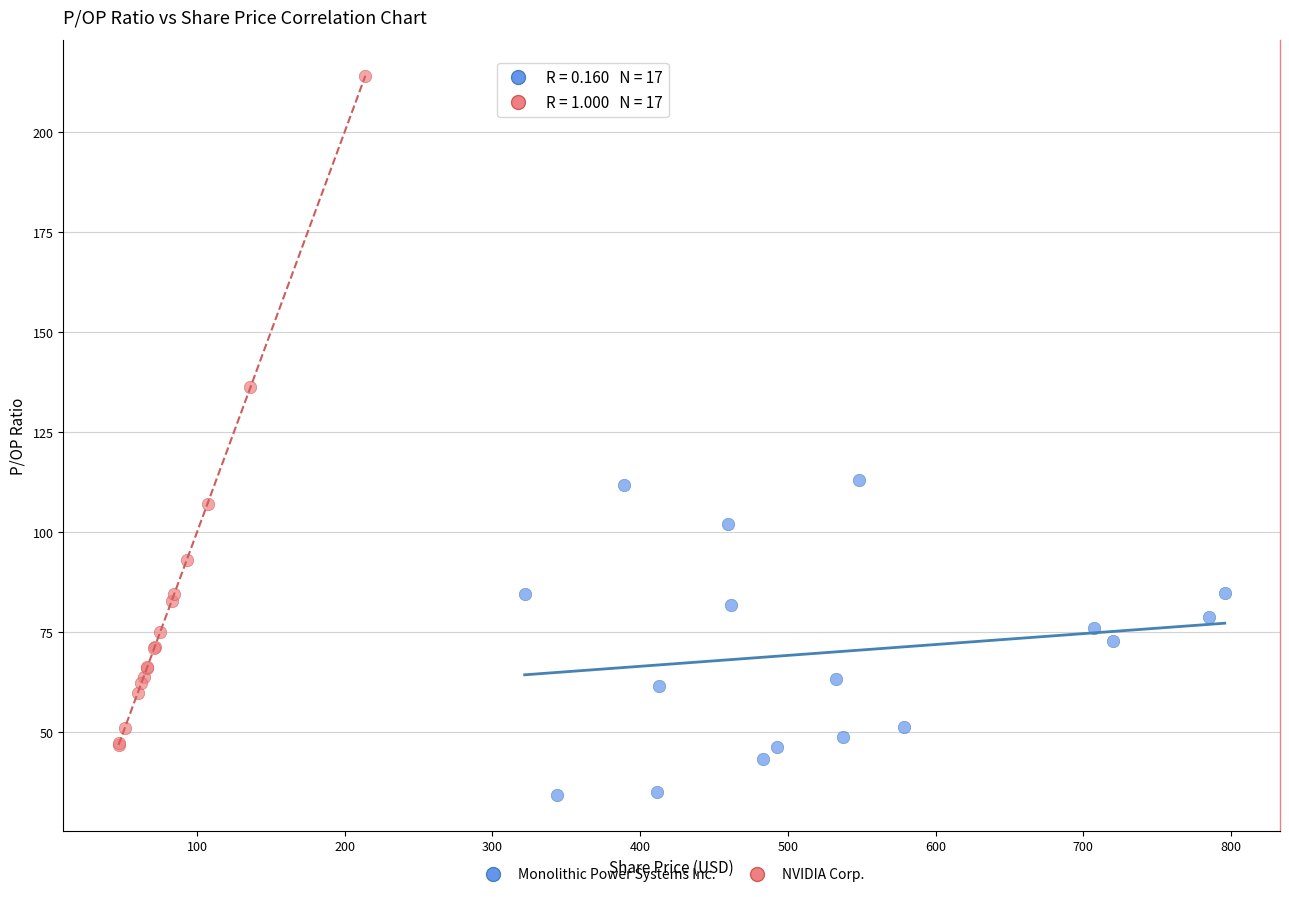

Which series reaches the maximum Y coordinate?

NVIDIA Corp.